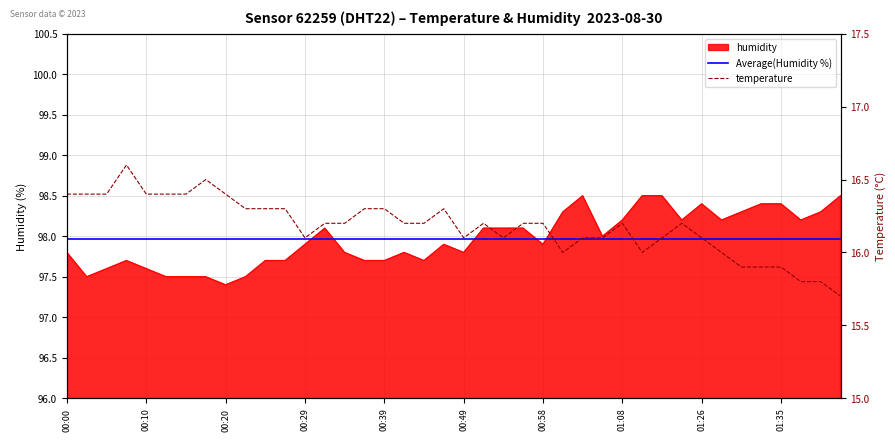

How many lines are shown in the chart?

2